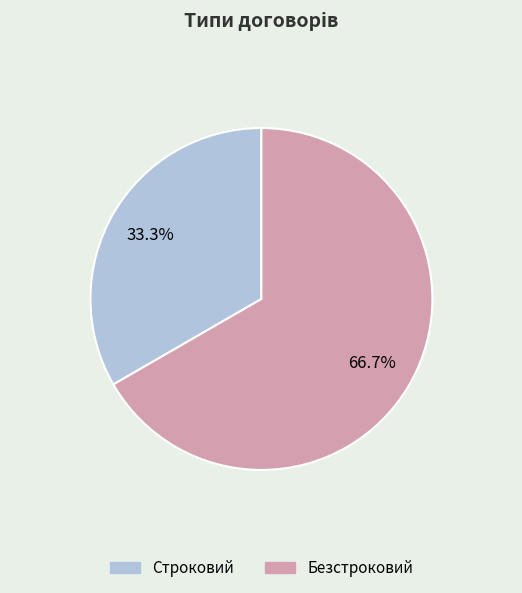

What is the total percentage of Безстроковий and Строковий?

100.0%